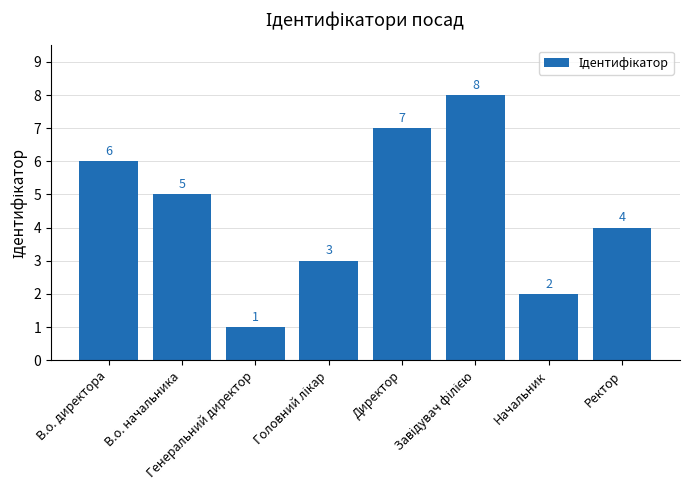

What is the maximum value shown in the chart?

8